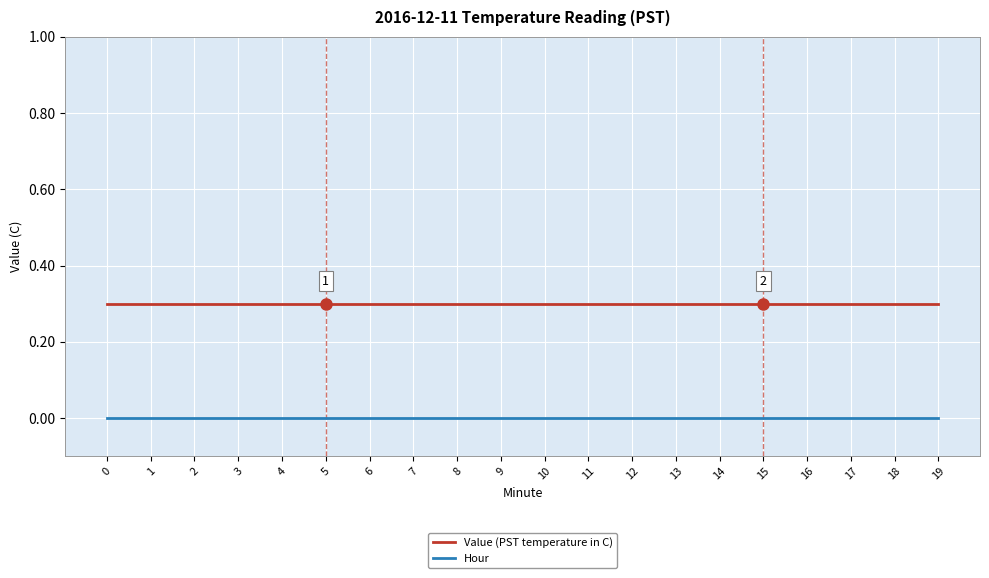

Rank the series at 2 from lowest to highest value.

Hour, Value (PST temperature in C)